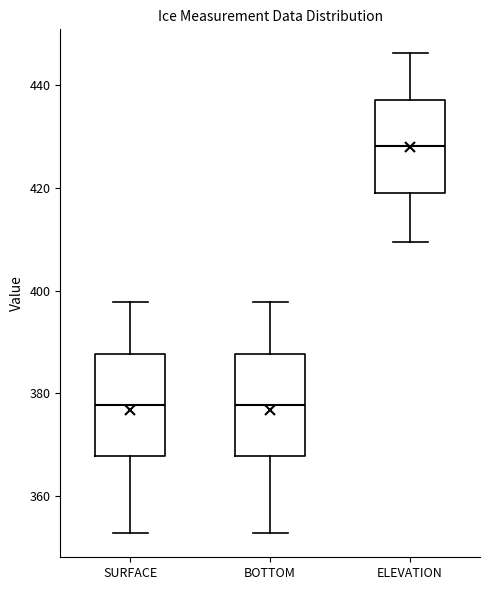

Reading left to right, transcribe this box plot: for each box, give where its median line is, the range the box spans, and where its two whiskers end, as read against the y-axis. The values are not printed on the chart, so give them approximately, as read against the axis.

SURFACE: median 378, box 368 to 388, whiskers 352 to 398
BOTTOM: median 378, box 368 to 388, whiskers 352 to 398
ELEVATION: median 428, box 418 to 438, whiskers 410 to 446